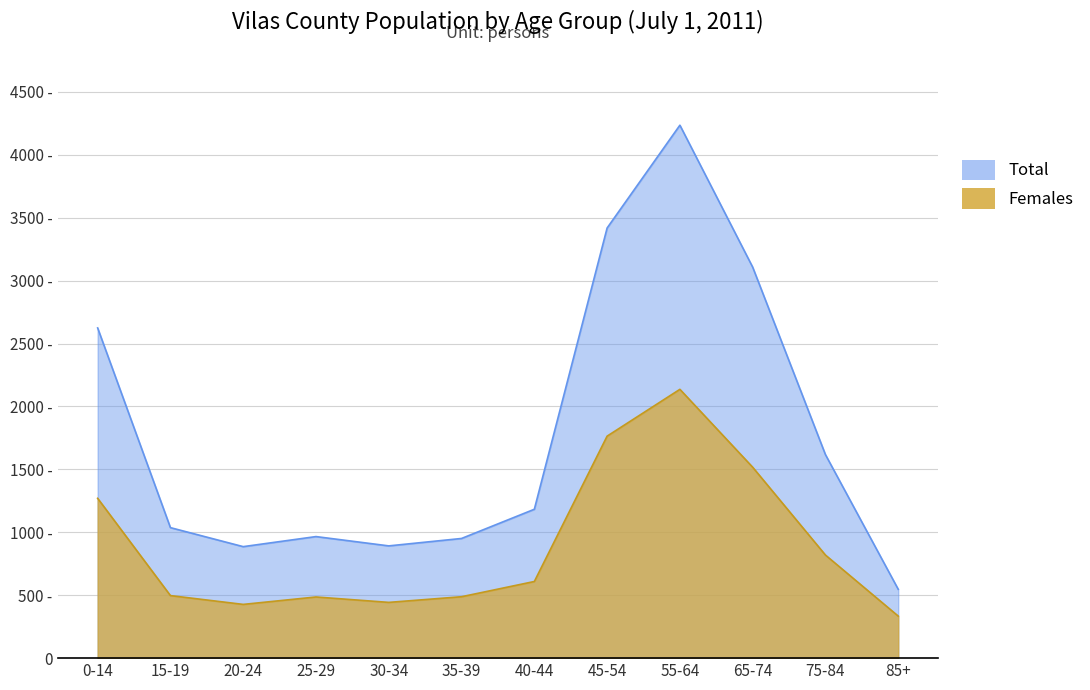

Which series has the widest spread of values?

Total